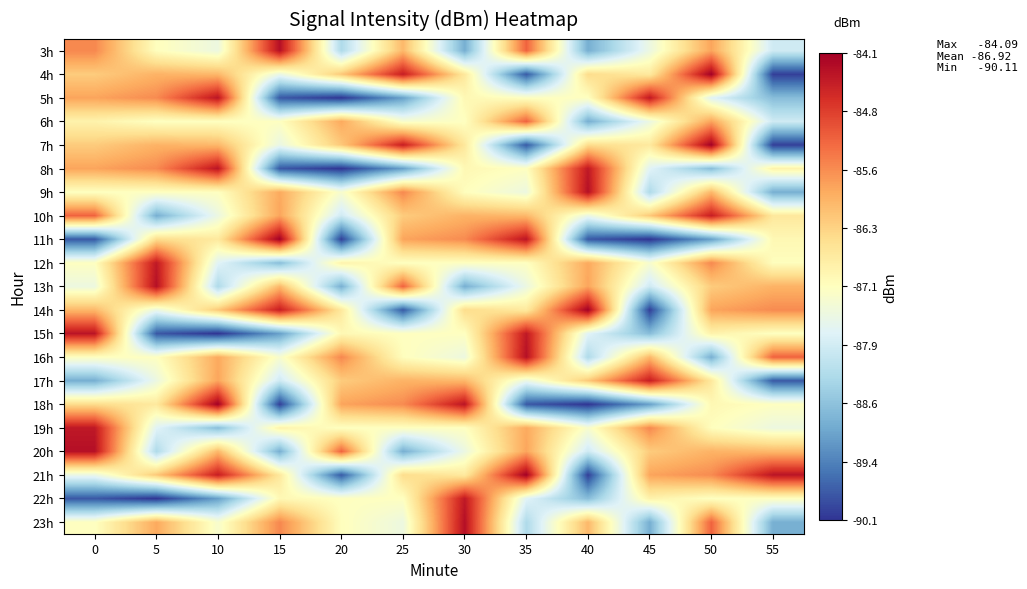

Rank the series at 20 from lowest to highest value.

5h, 8h, 11h, 21h, 13h, 3h, 10h, 9h, 19h, 22h, 23h, 15h, 12h, 14h, 17h, 4h, 7h, 6h, 18h, 16h, 20h